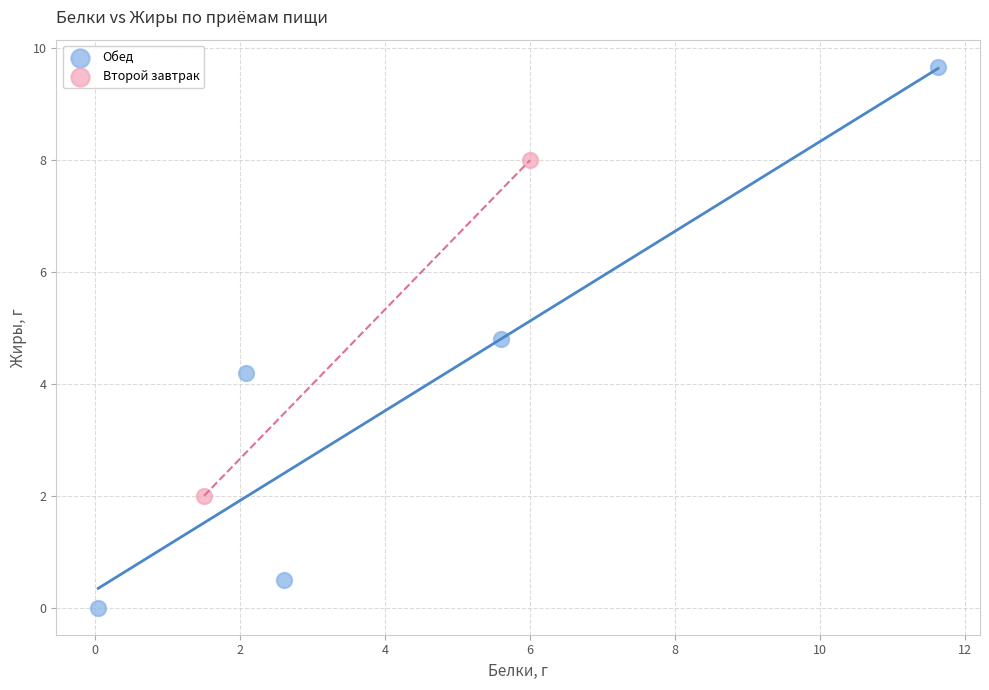

What are all the series names shown in the legend?

Обед, Второй завтрак